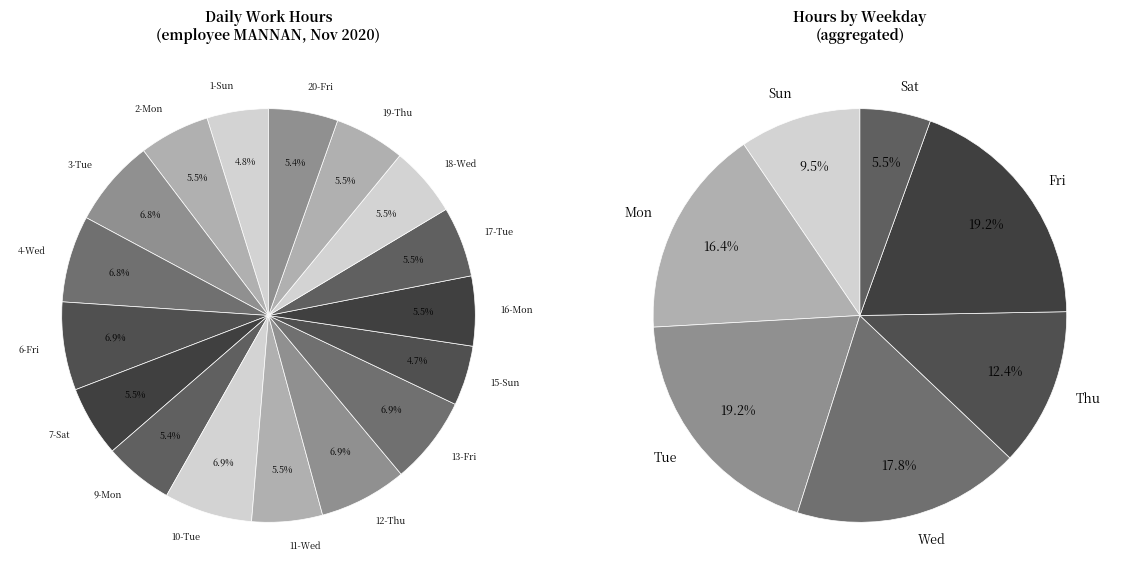

To the nearest percent, what is the combined percentage of 10-Tue and 21-Sat?

7%